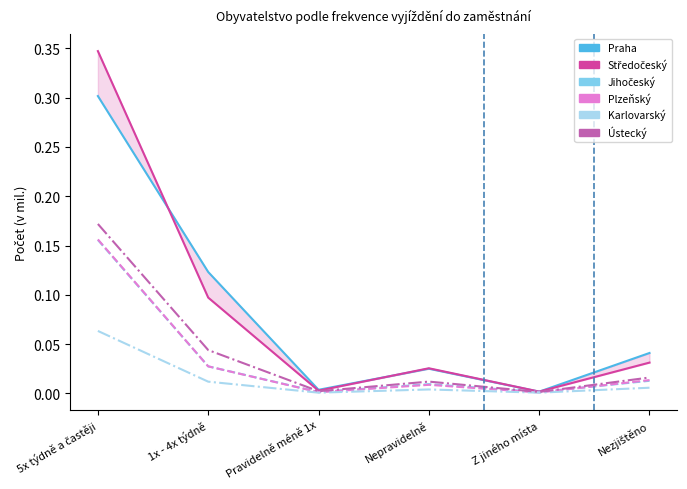

At Nezjištěno, list the series in order from largest to smallest.

Praha, Středočeský, Ústecký, Plzeňský, Jihočeský, Karlovarský